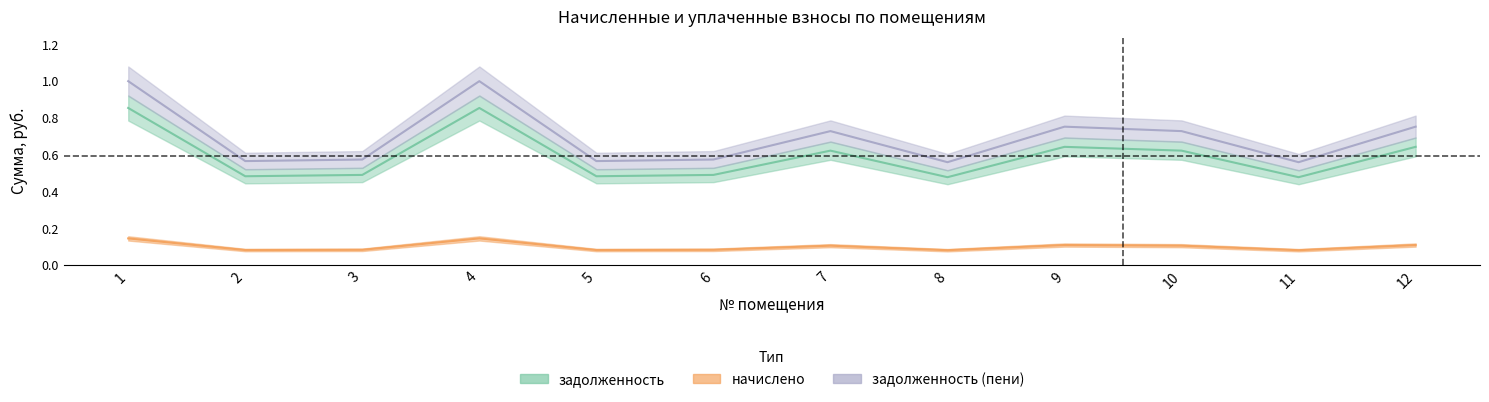

What is the value of the задолженность point at the 4th from the left?

0.9